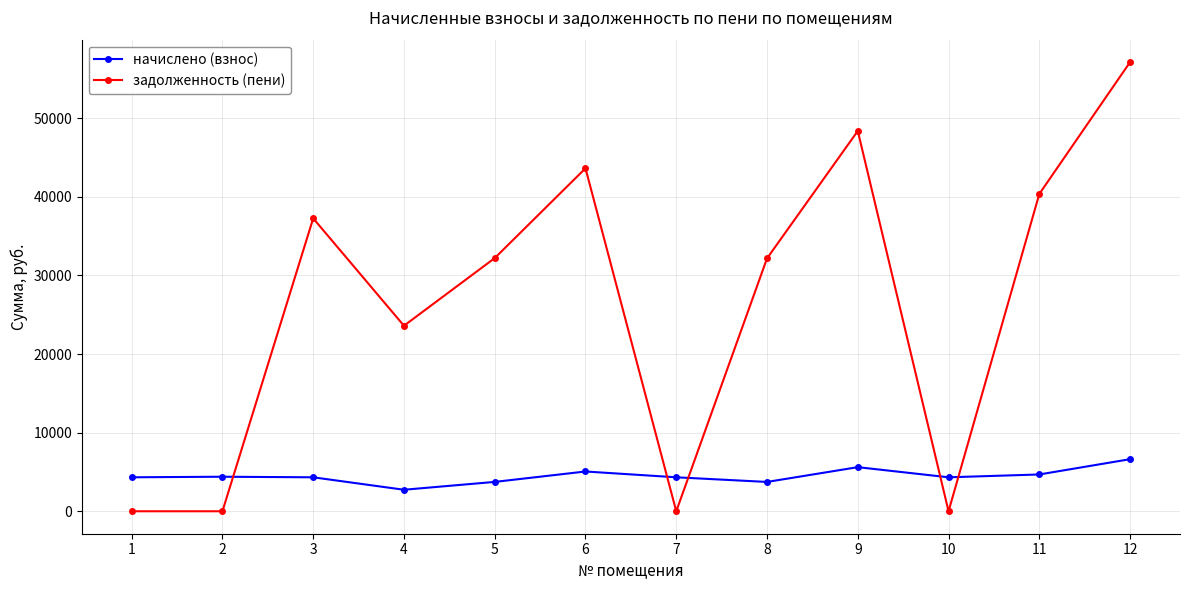

At how many categories does at least one series exceed 38746?

4